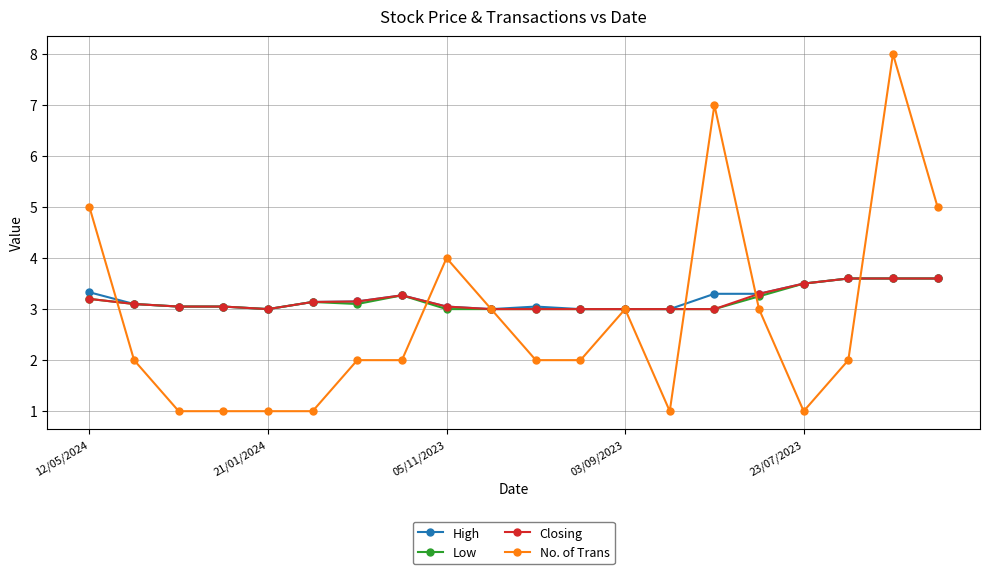

Which series has the widest spread of values?

No. of Trans